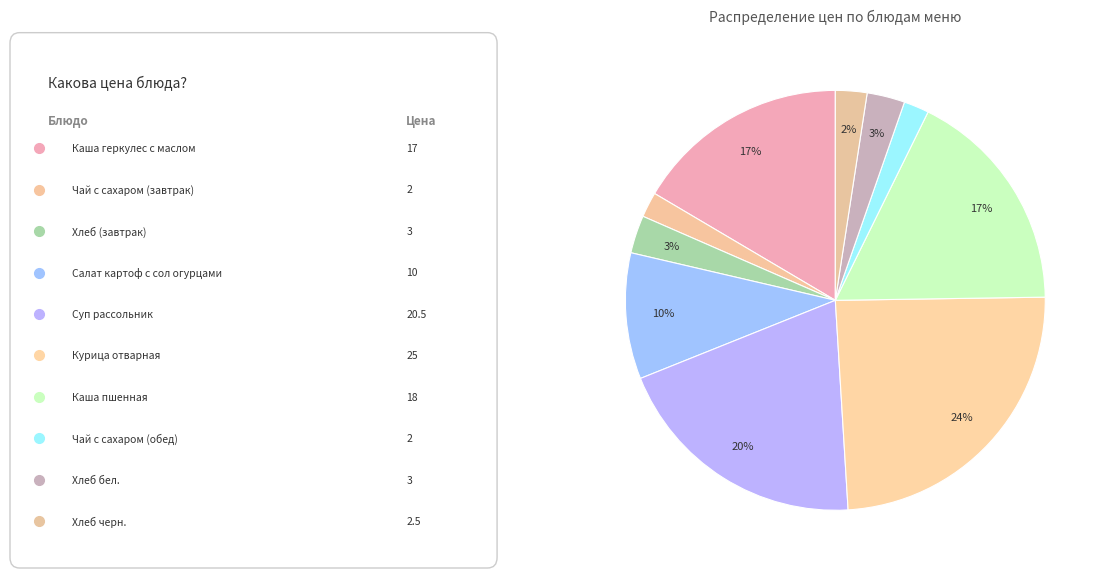

Which slice is the smallest?

Чай с сахаром (завтрак)